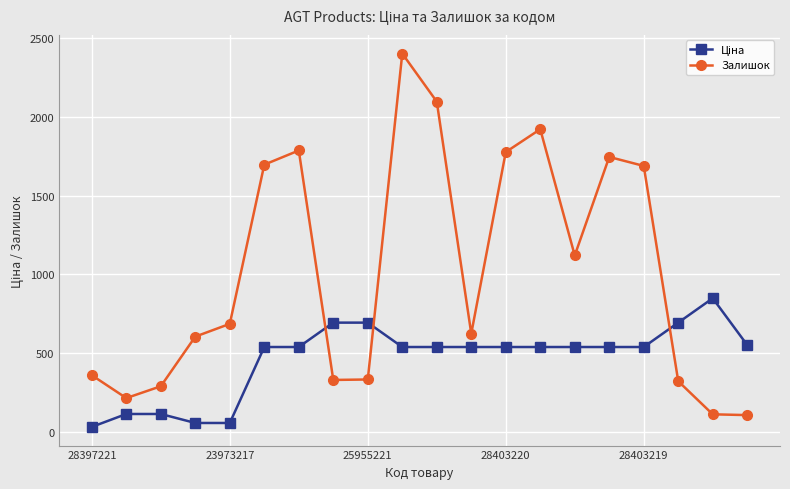

What is the minimum value for Залишок?

107.0